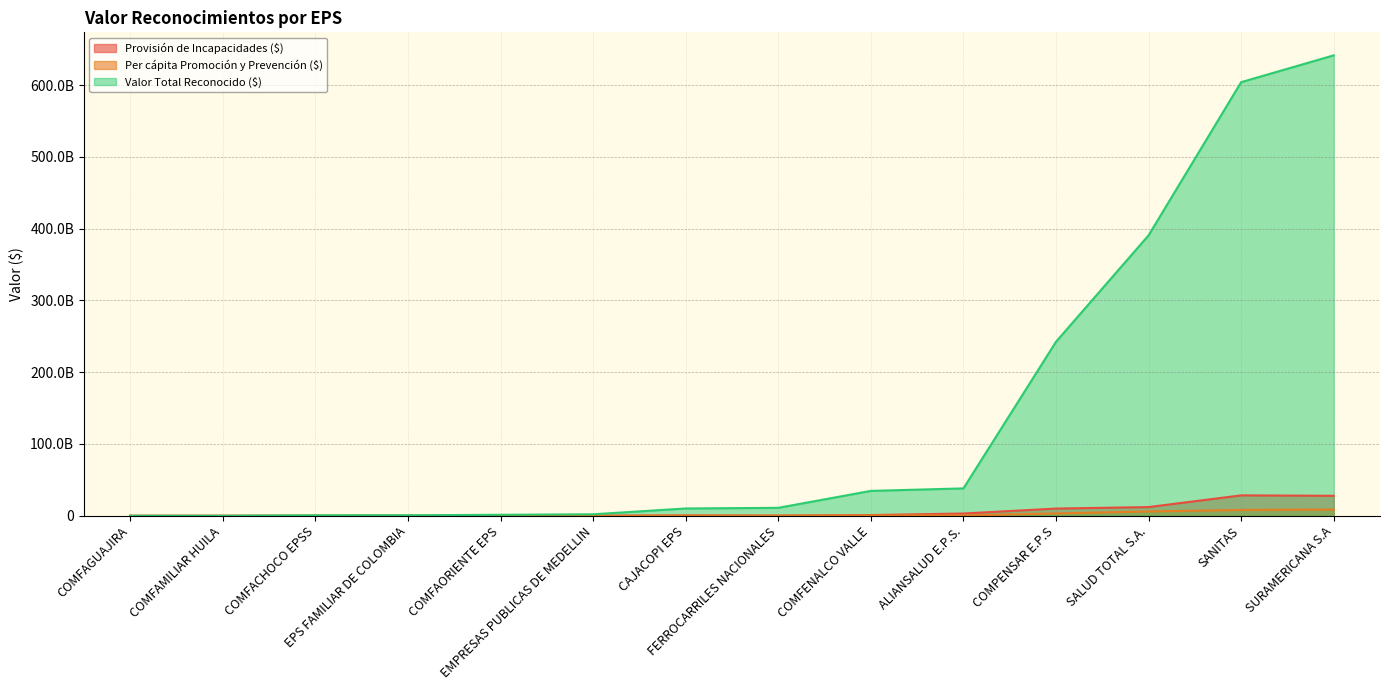

What are all the series names shown in the legend?

Provisión de Incapacidades ($), Per cápita Promoción y Prevención ($), Valor Total Reconocido ($)